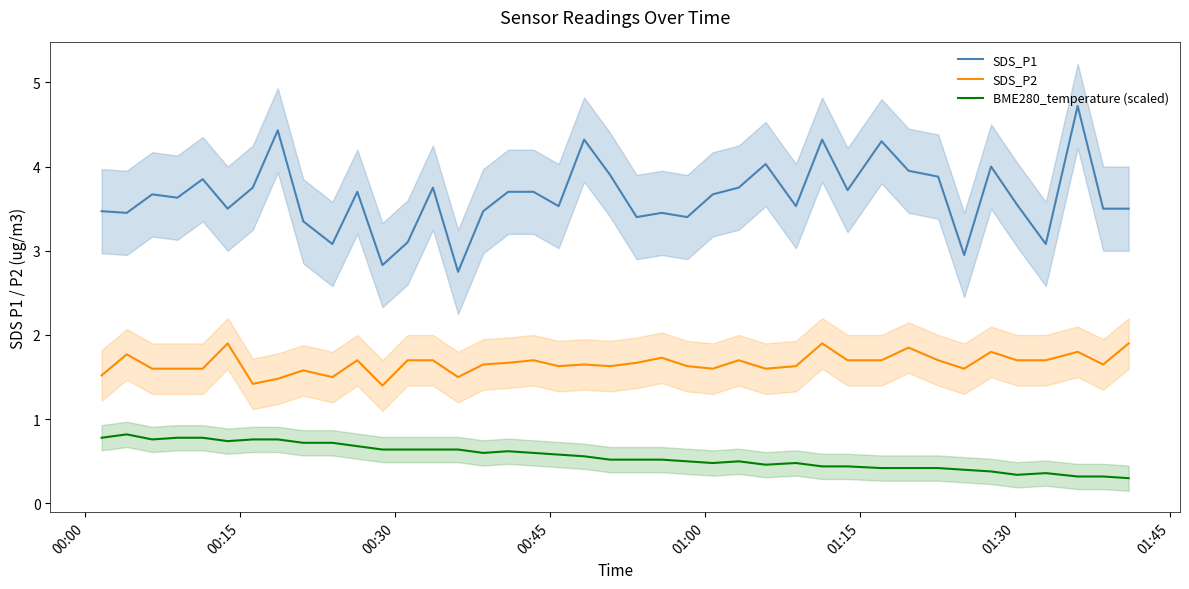

What is the sum of all BME280_temperature (scaled) values?

22.4